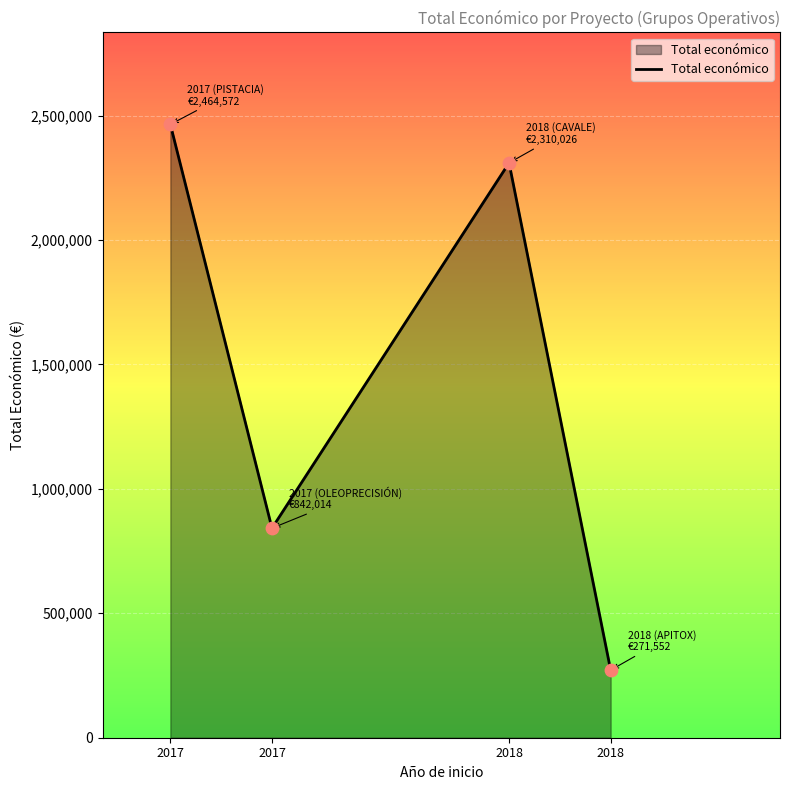

Approximately how many times larger is the value at 2017 compared to 2018?

0.4